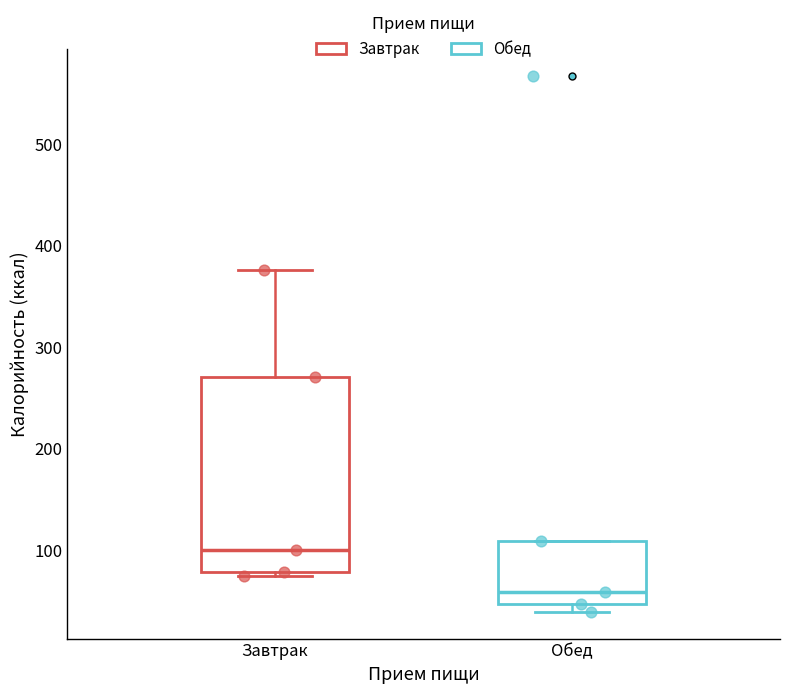

Reading left to right, transcribe this box plot: for each box, give where its median line is, the range the box spans, and where its two whiskers end, as read against the y-axis. The values are not printed on the chart, so give them approximately, as read against the axis.

Завтрак: median 100, box 80 to 270, whiskers 80 (just below the box's lower edge) to 380
Обед: median 60, box 50 to 110, whiskers 40 to 110